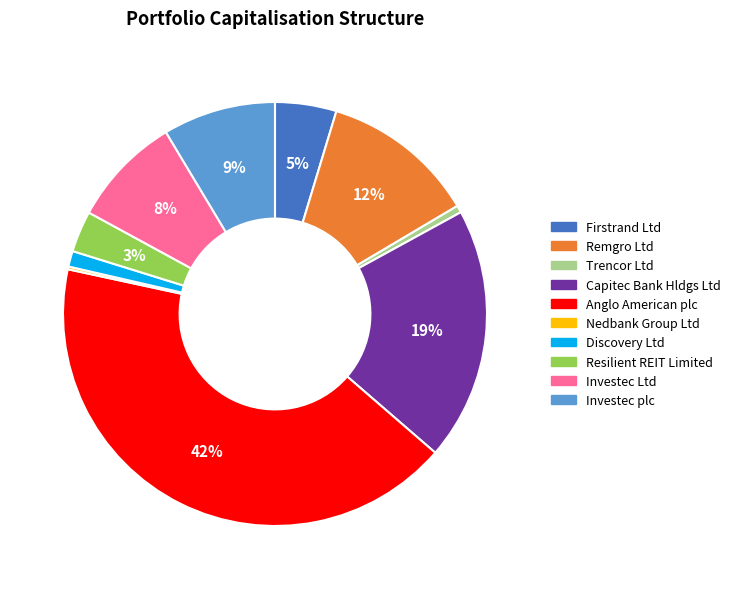

Combined, do Firstrand Ltd and Discovery Ltd account for over 50%?

No